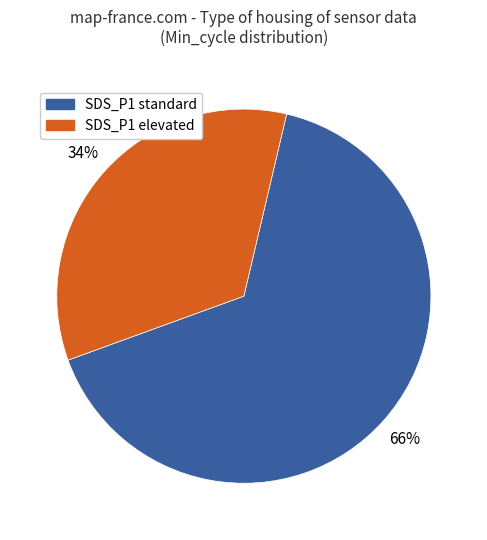

Which has a higher value, SDS_P1 elevated or SDS_P1 standard?

SDS_P1 standard